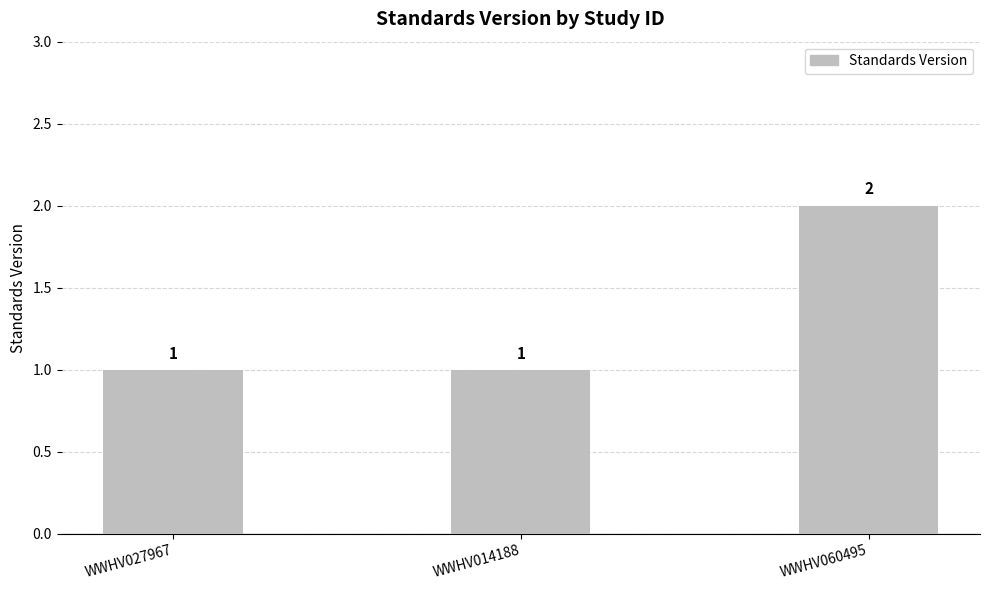

What is the label of the 3rd bar from the left?

WWHV060495